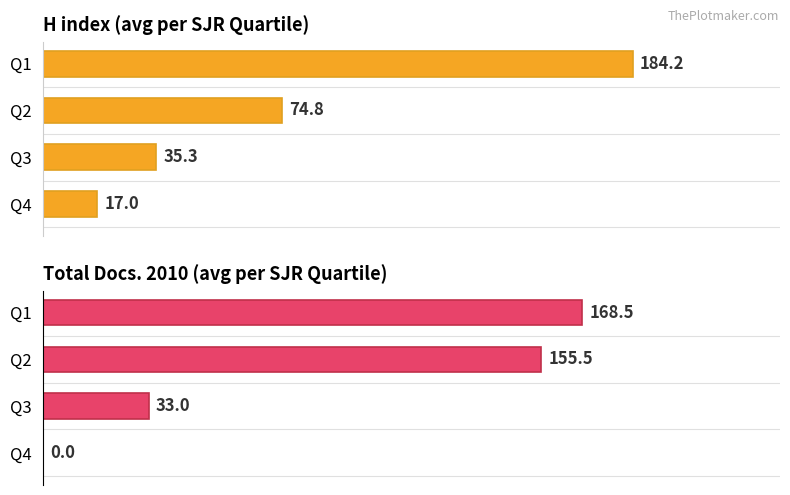

Which series changed the most between Q1 and Q4?

Avg Total Docs. (2010)